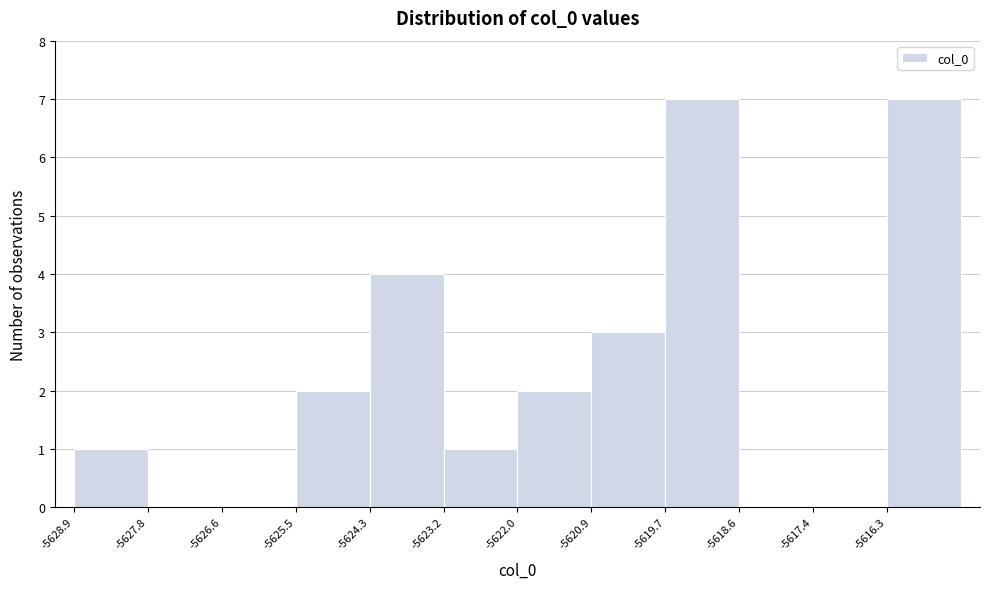

How tall is the bar that spans -5623.2 to -5622.0 on the x-axis? Neither the bar edges nor the heights are printed on the chart, so give them approximately, as read against the axes.

1